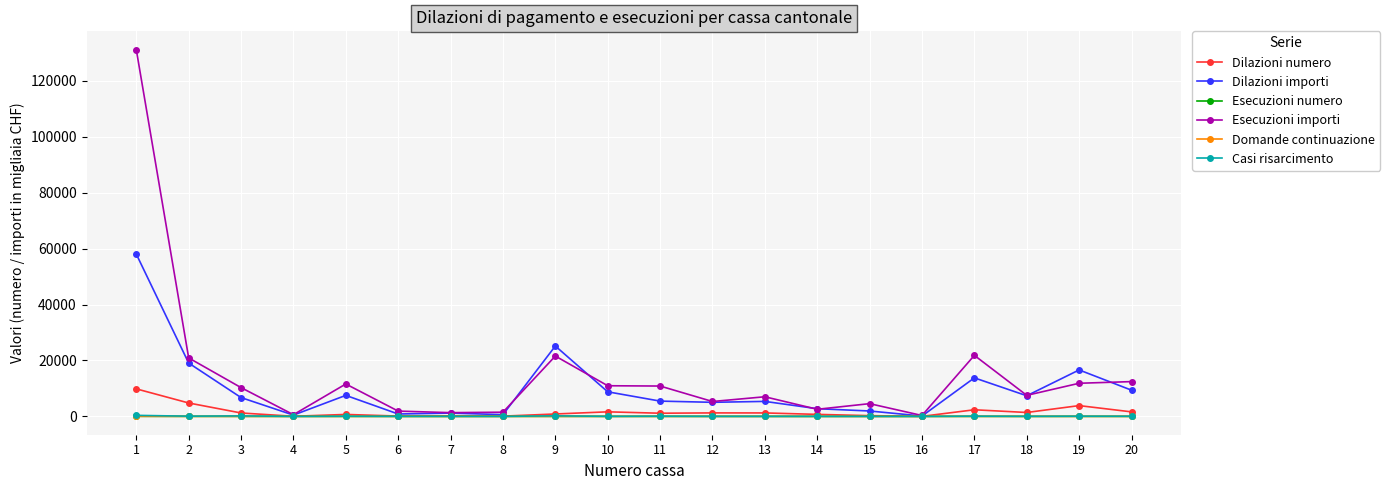

True or false: Dilazioni numero has more than 2 interior local peaks.

True